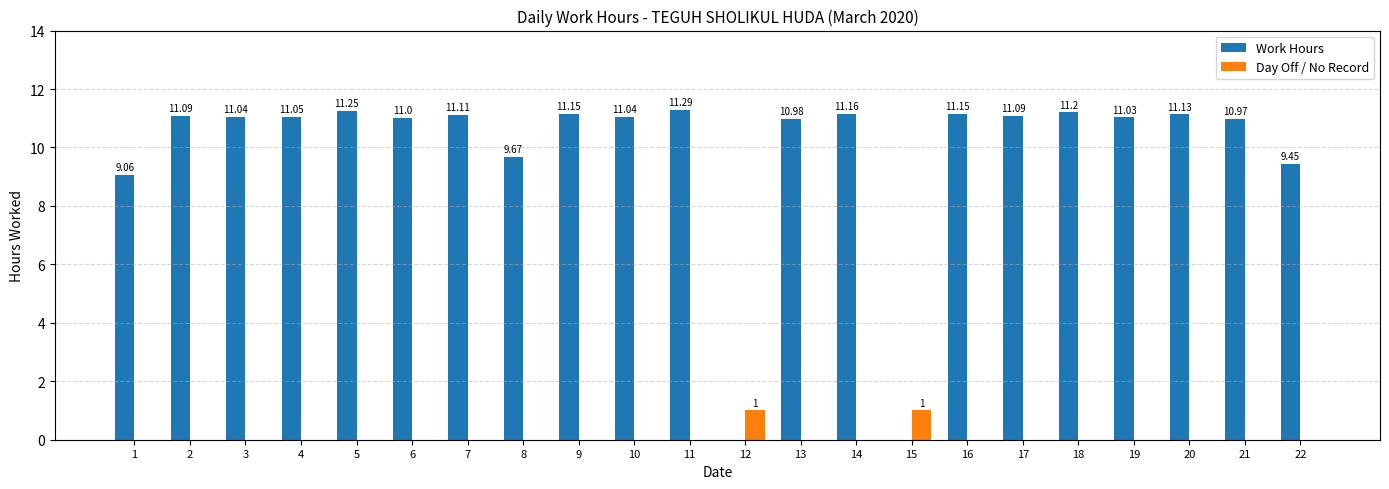

What is the total value across all series at 12?

1.0